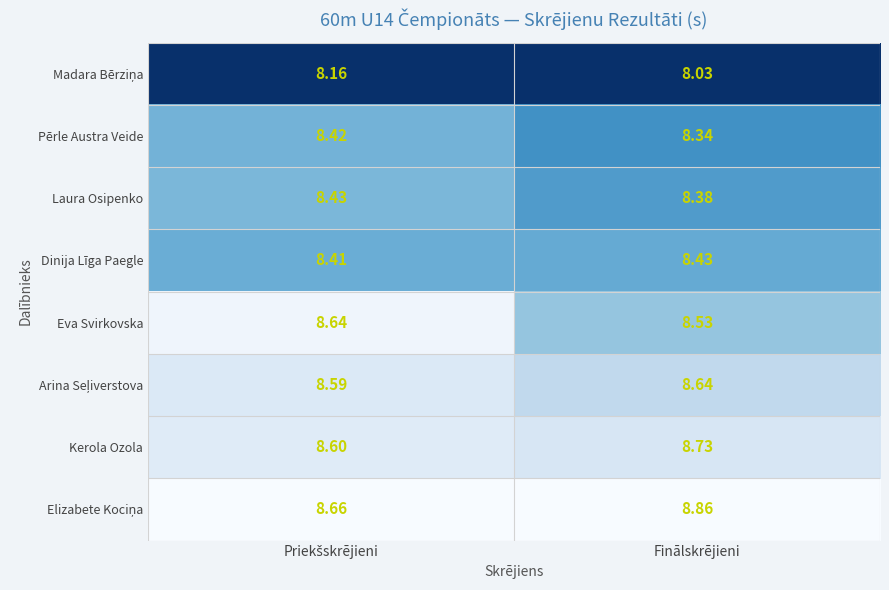

At which label does Pērle Austra Veide reach its minimum?

Finālskrējieni